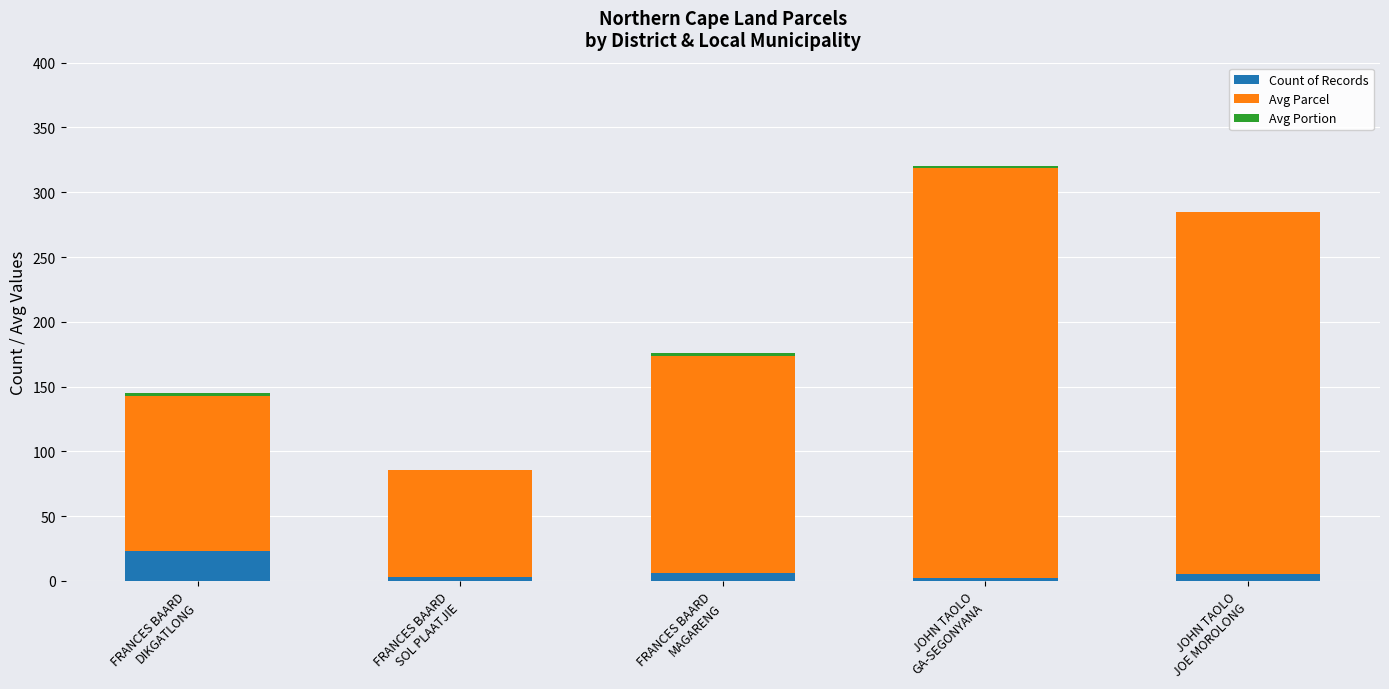

What is the sum of all Count of Records values?

39